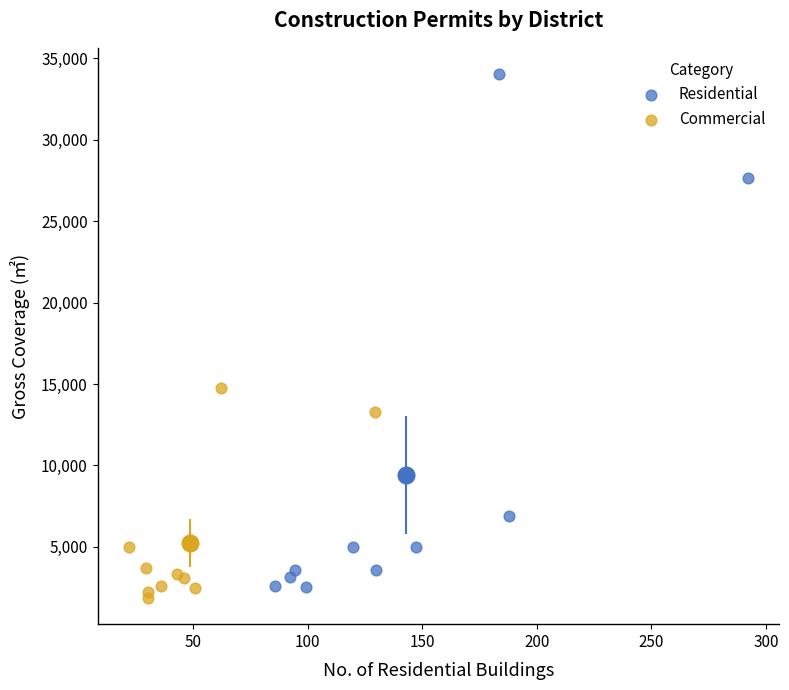

Which series contains the highest Y value?

Residential